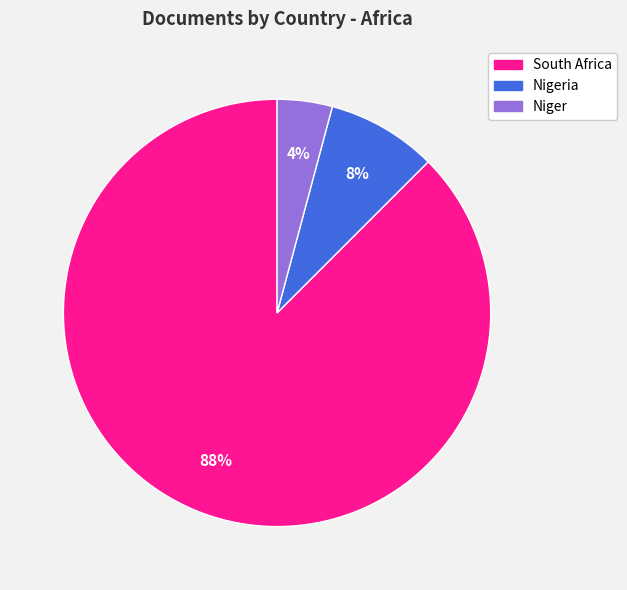

What percentage is the Niger slice, to the nearest percent?

4%